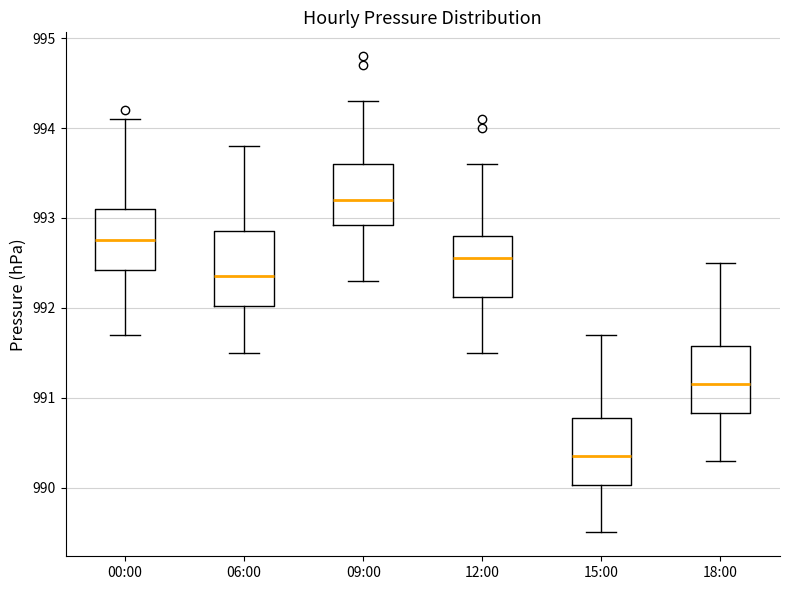

Reading left to right, transcribe this box plot: for each box, give where its median line is, the range the box spans, and where its two whiskers end, as read against the y-axis. The values are not printed on the chart, so give them approximately, as read against the axis.

00:00: median 992.8, box 992.4 to 993.1, whiskers 991.7 to 994.1
06:00: median 992.4, box 992.0 to 992.9, whiskers 991.5 to 993.8
09:00: median 993.2, box 992.9 to 993.6, whiskers 992.3 to 994.3
12:00: median 992.6, box 992.1 to 992.8, whiskers 991.5 to 993.6
15:00: median 990.4, box 990.0 to 990.8, whiskers 989.5 to 991.7
18:00: median 991.2, box 990.8 to 991.6, whiskers 990.3 to 992.5